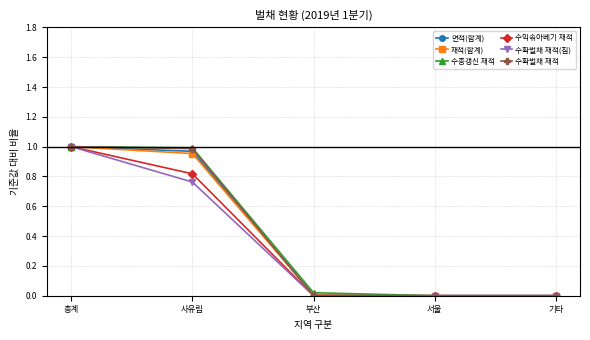

True or false: 수확벌채 재적(침) has more than 1 interior local peaks.

False